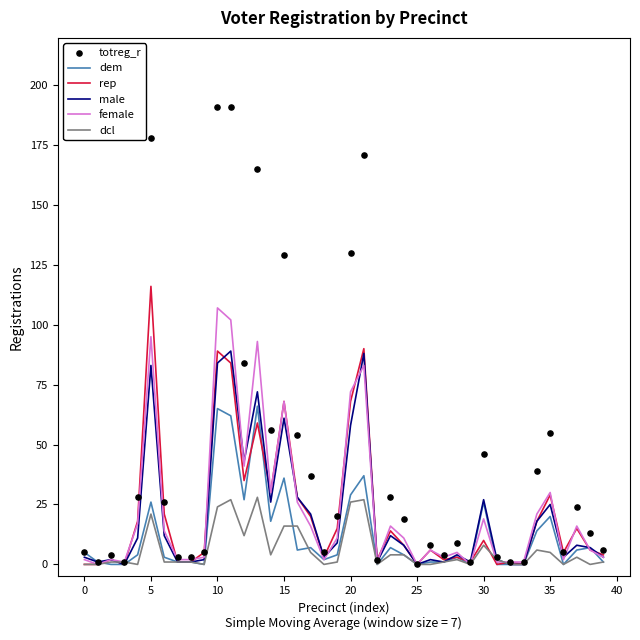

Which series reaches the maximum Y coordinate?

totreg_r